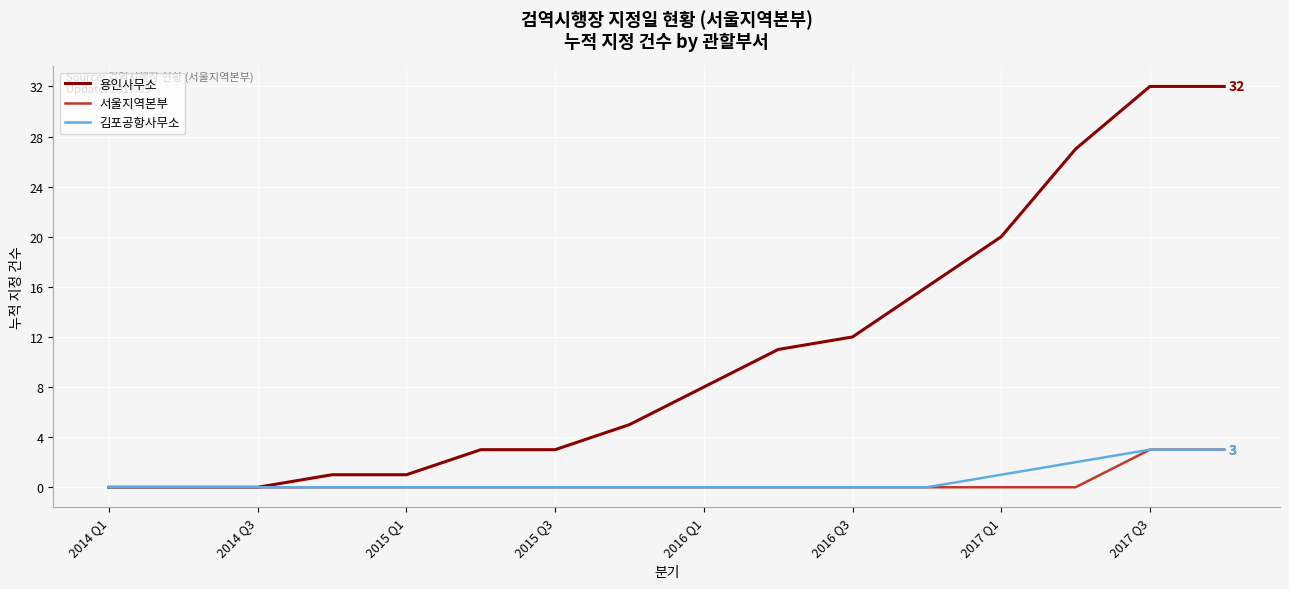

How many series are shown in this chart?

3